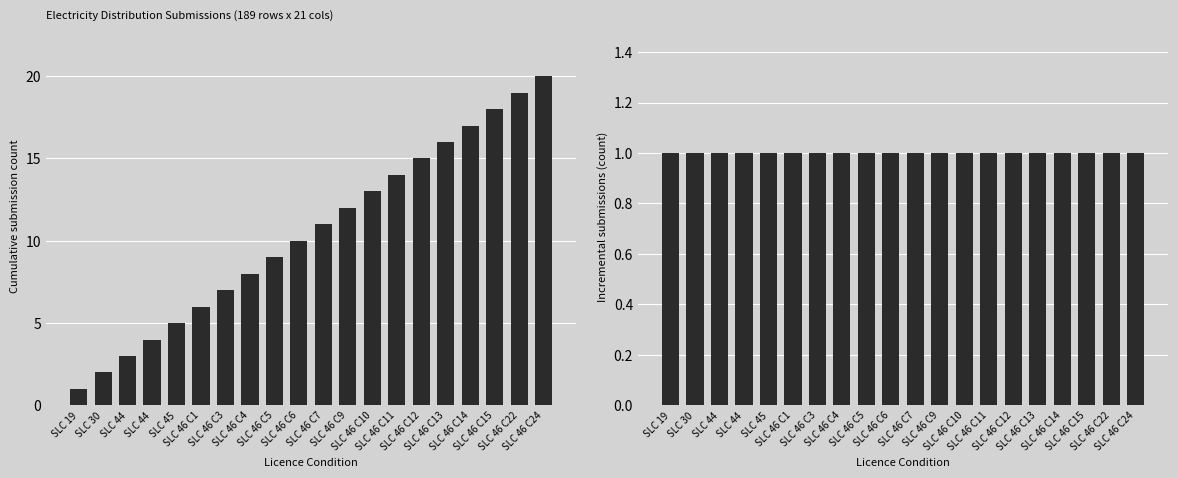

Reading right to left, extract all data points from this chart.

Cumulative submission count: 20	19	18	17	16	15	14	13	12	11	10	9	8	7	6	5	4	3	2	1
Incremental submissions: 1	1	1	1	1	1	1	1	1	1	1	1	1	1	1	1	1	1	1	1